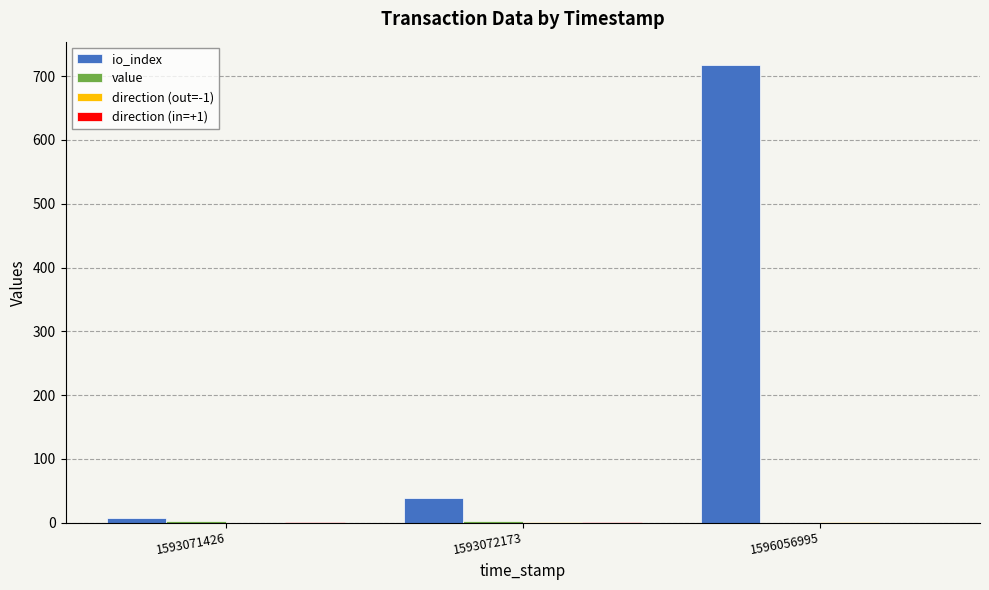

At which category does the chart reach its peak across all series?

1596056995